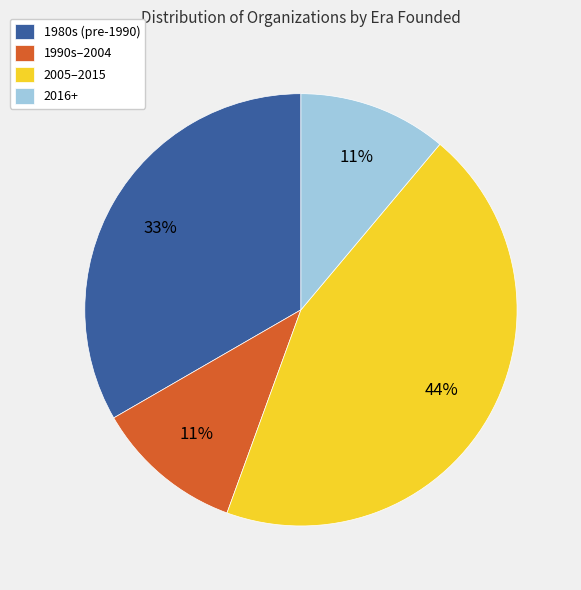

To the nearest percent, what is the average slice percentage?

25%